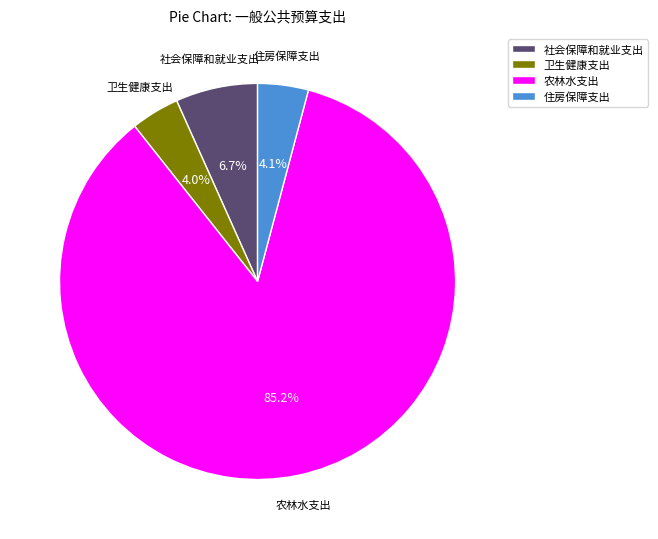

What is the largest slice in the pie chart?

农林水支出